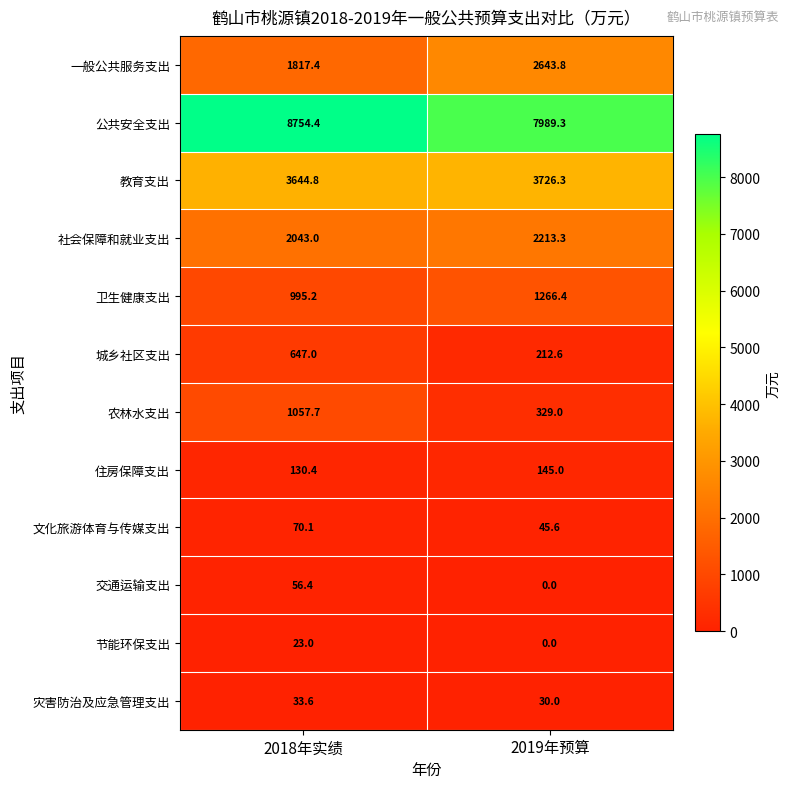

Where is 城乡社区支出 nearest to the value 429?

2019年预算